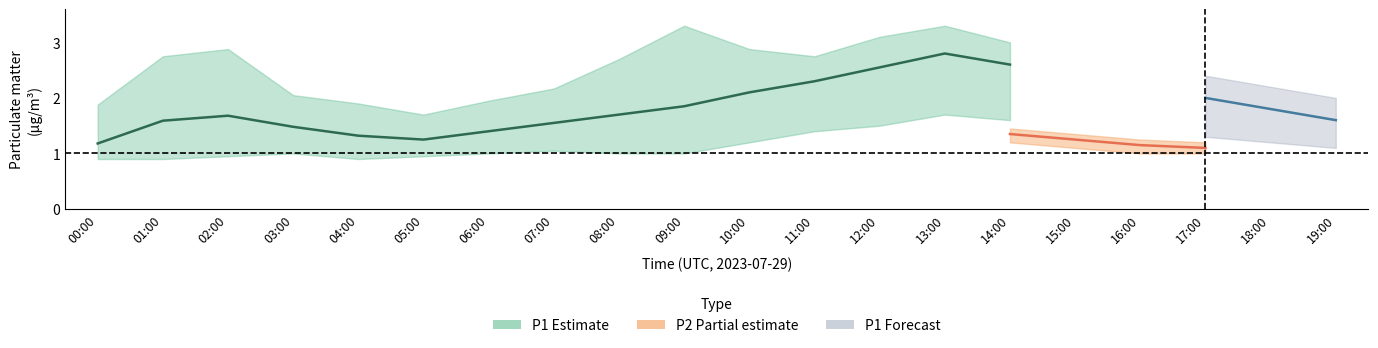

List the labels in order of P1_upper value, smallest first.

05:00, 00:00, 04:00, 06:00, 19:00, 03:00, 07:00, 18:00, 17:00, 16:00, 08:00, 01:00, 11:00, 15:00, 02:00, 10:00, 14:00, 12:00, 09:00, 13:00